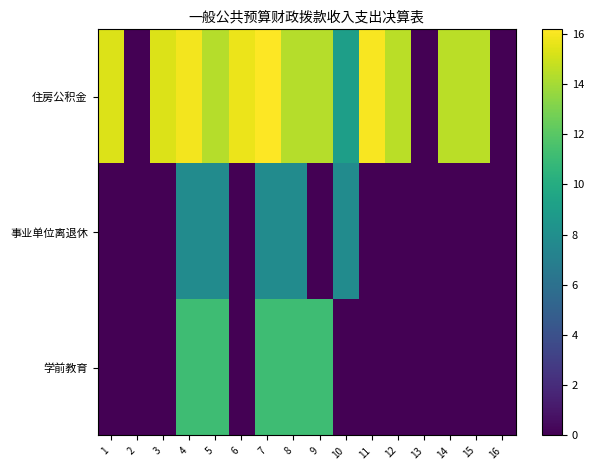

At how many categories does at least one series exceed 11?

12